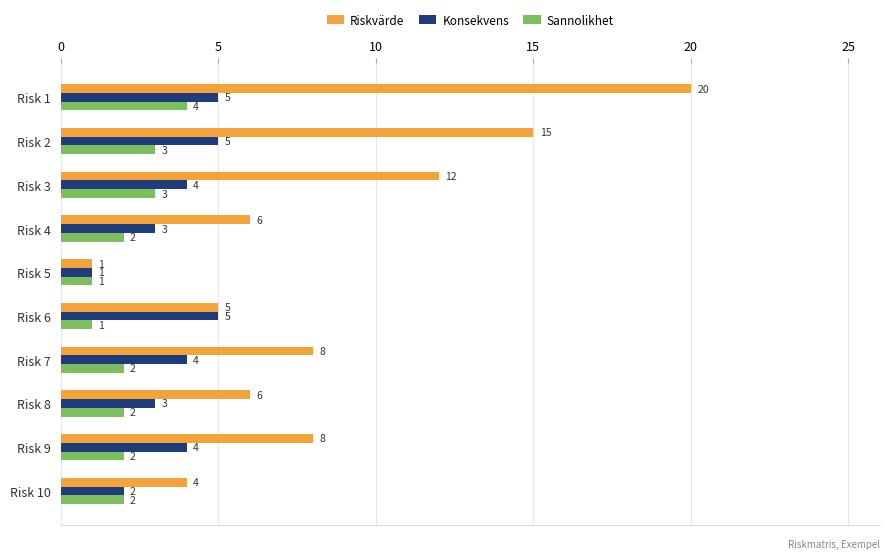

Rank the series at Risk 3 from highest to lowest value.

Riskvärde, Konsekvens, Sannolikhet